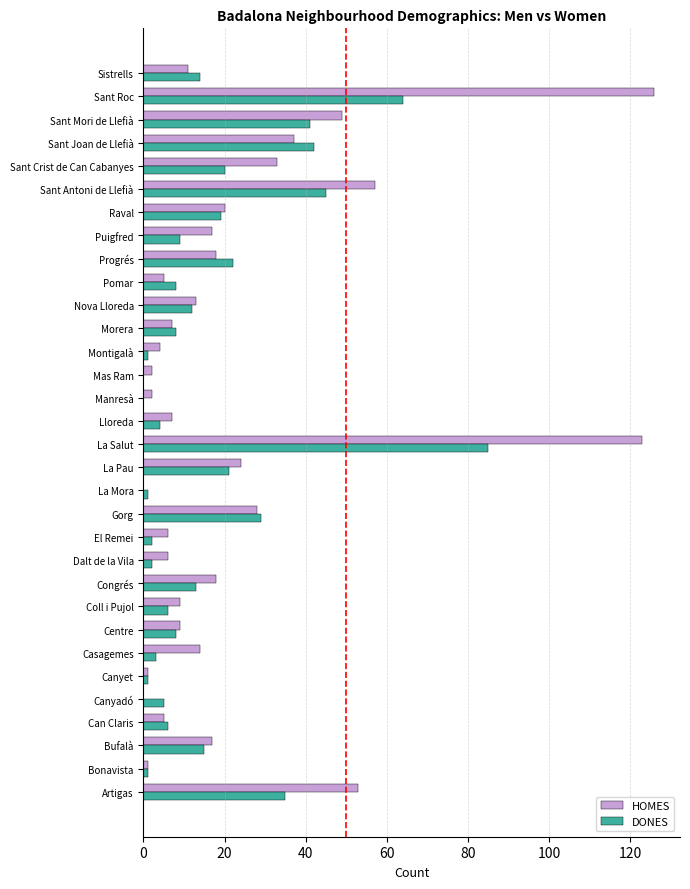

The value of DONES at Nova Lloreda is 5. True or false?

False